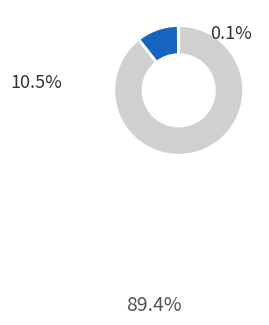

Is there any slice that represents more than half of the pie?

Yes